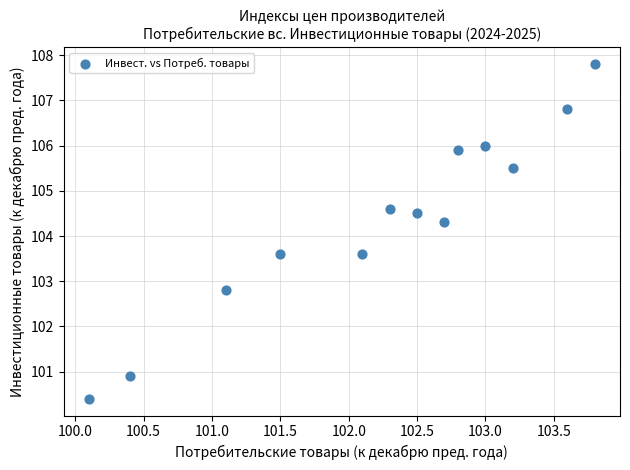

What is the range of Y values (max minus min)?

7.4